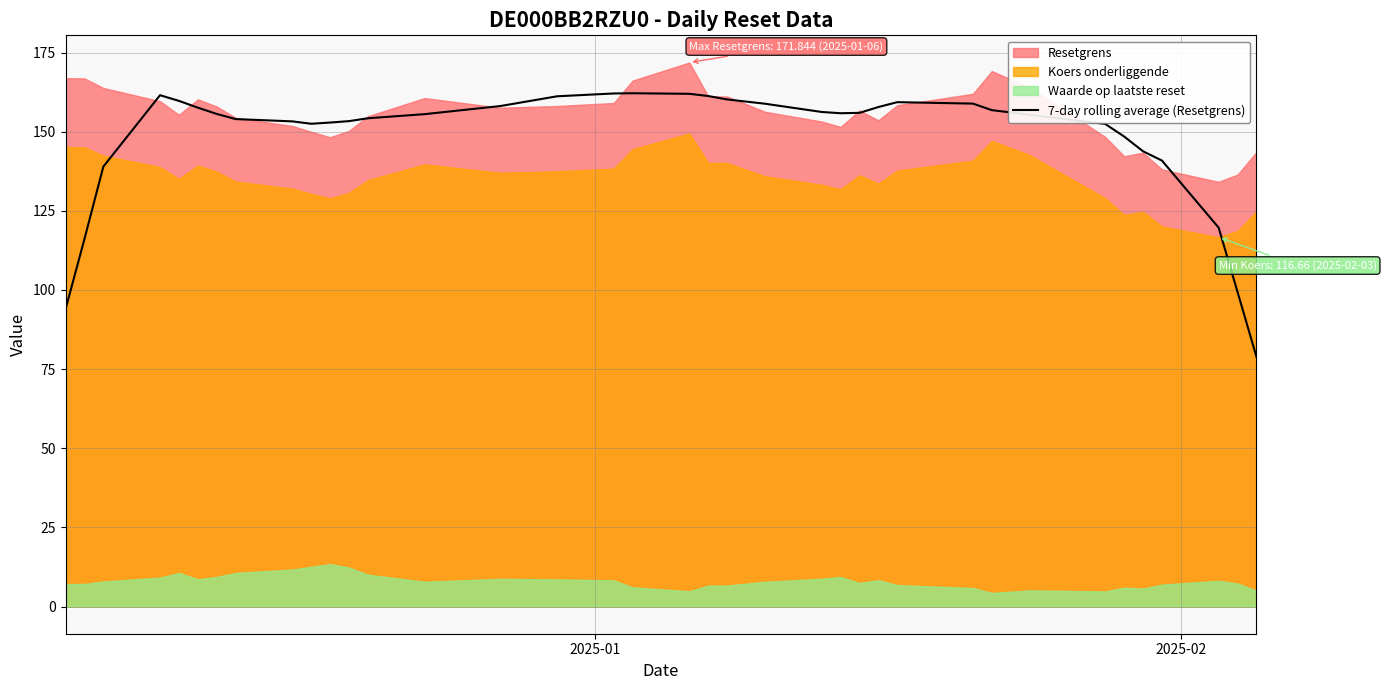

How many values exceed 155?

21